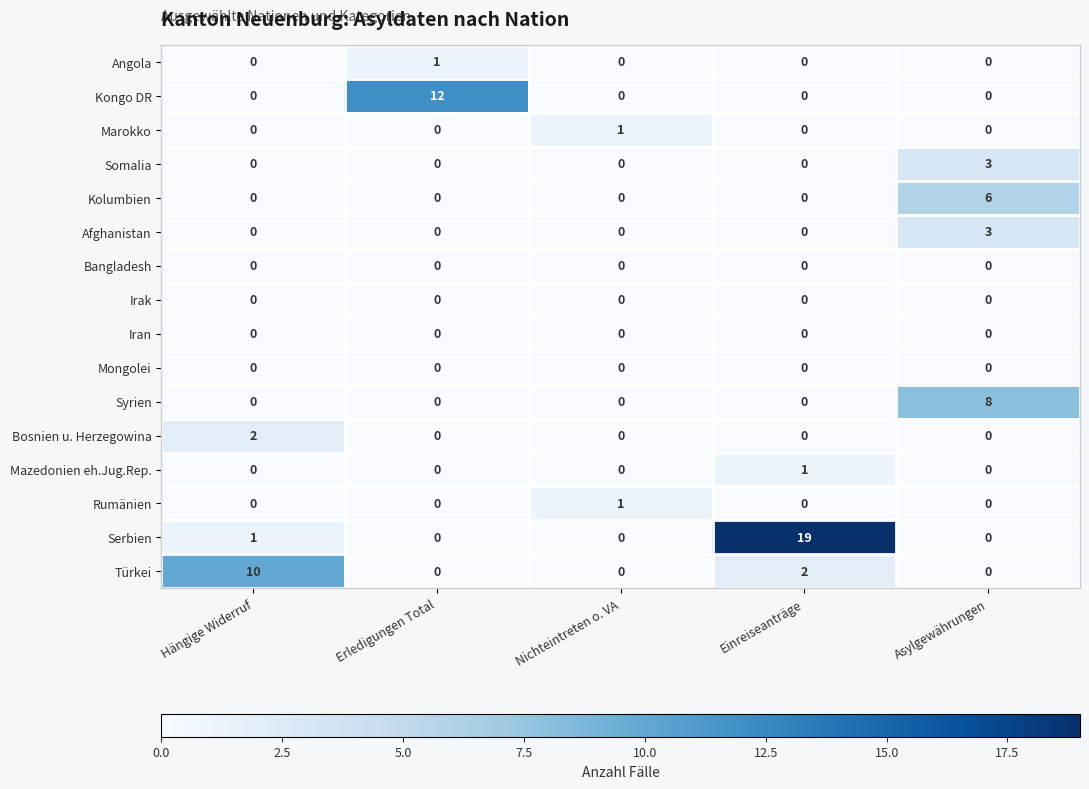

What is the difference between the maximum and minimum values in the Afghanistan series?

3